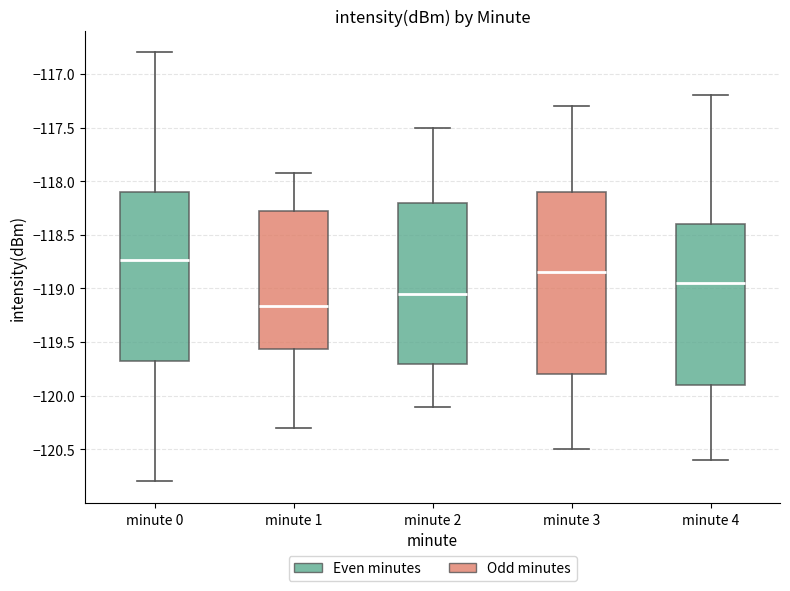

Which box has the lowest median line?

minute 1